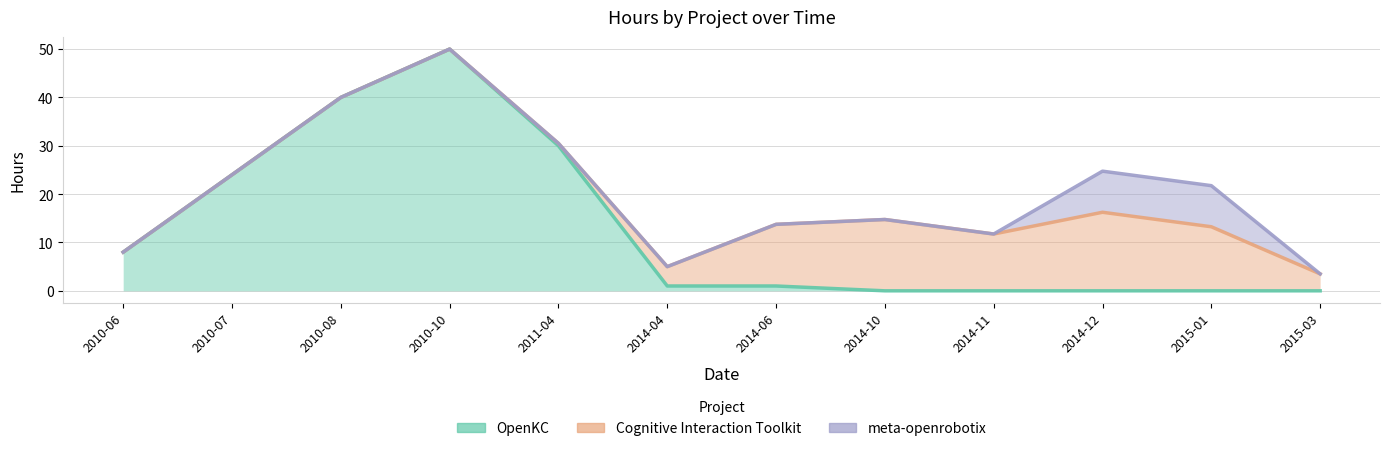

Between 2011-04 and 2010-08, which is larger?

2010-08